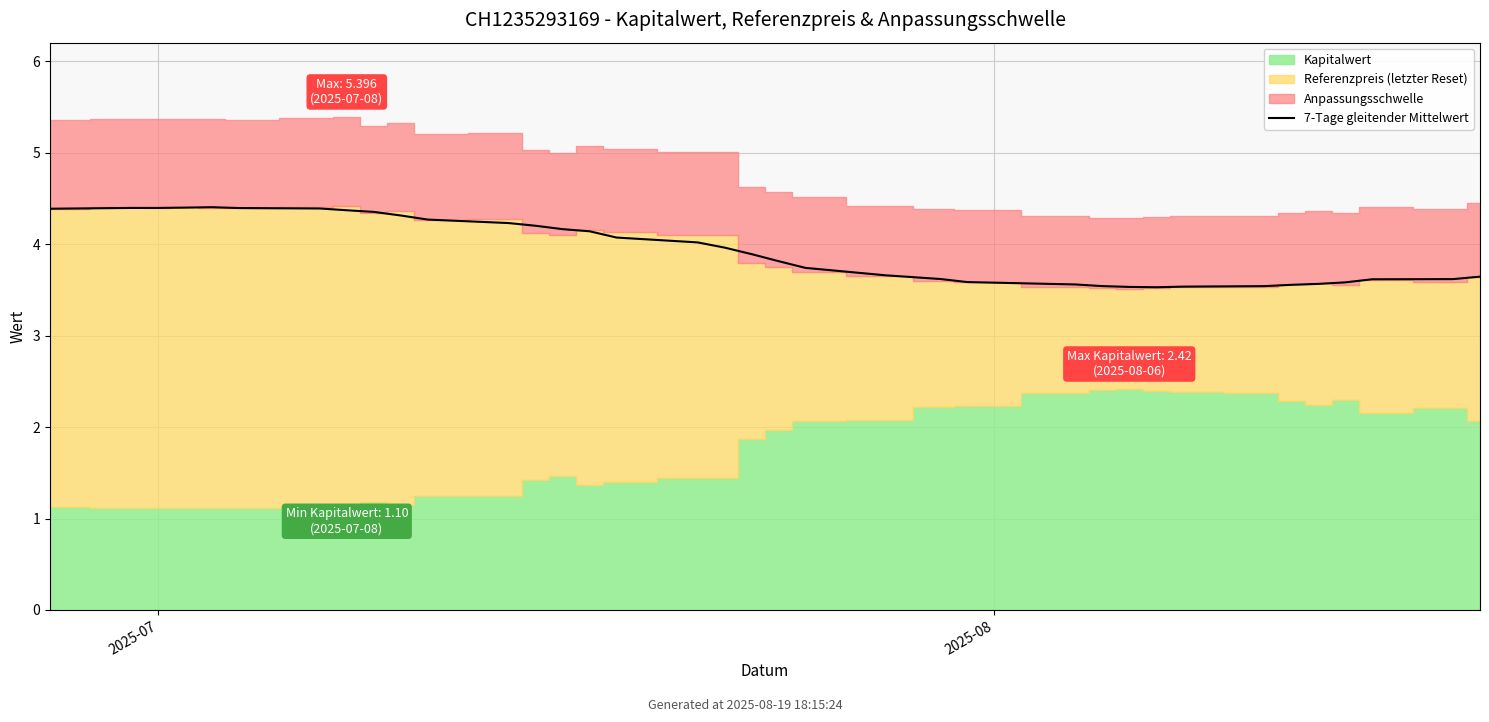

What is the value of the 35th point from the left?

3.6